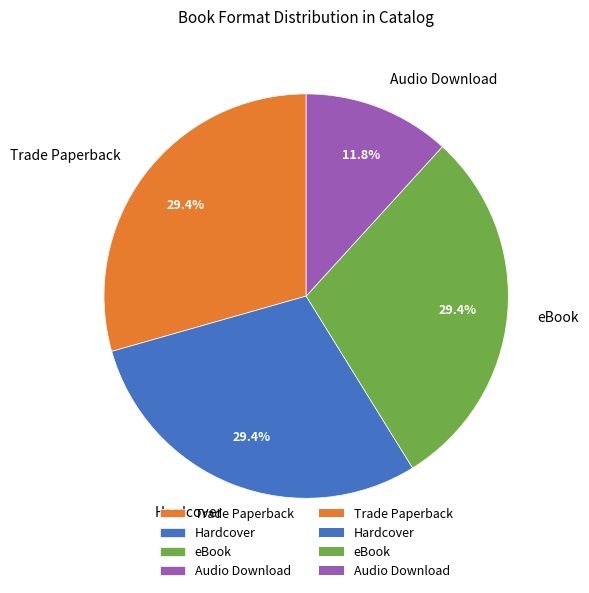

The Trade Paperback slice represents 29% of the pie. True or false?

True